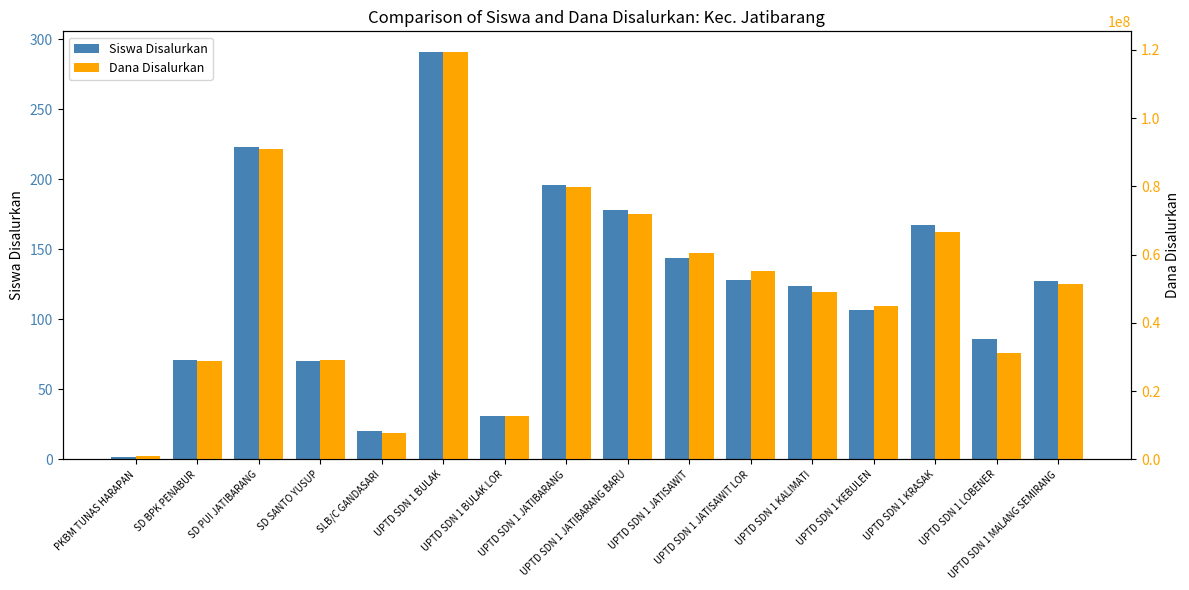

What is the spread (max minus min) of values at UPTD SDN 1 JATISAWIT LOR?

55349872